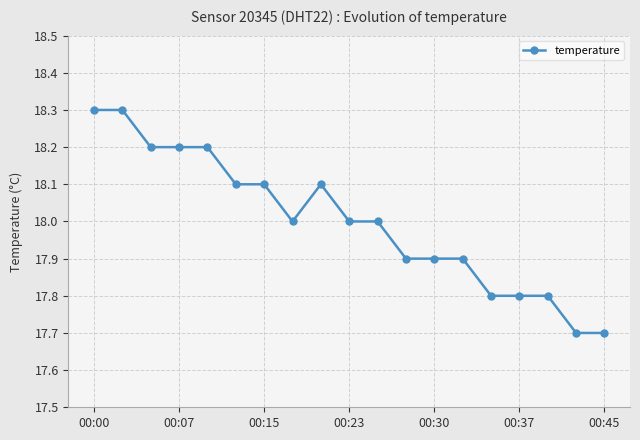

What is the average value?

18.0